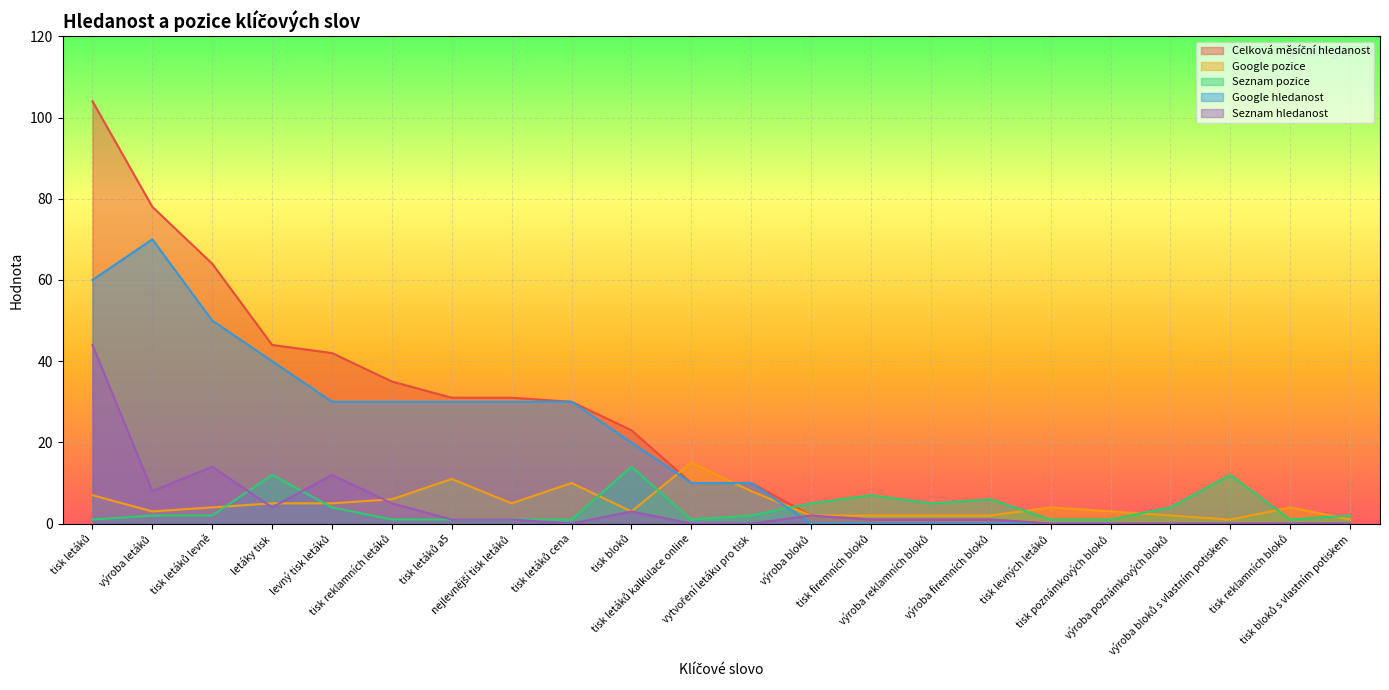

How many interior local peaks does the Google pozice series have?

5